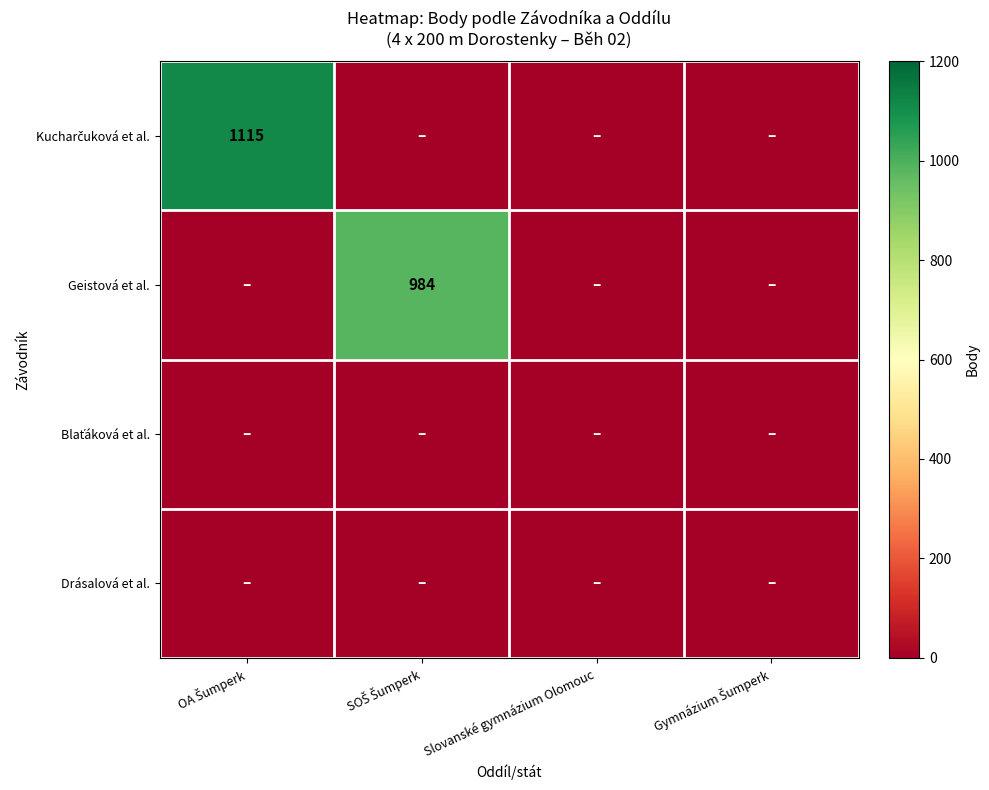

What is the approximate value of Geistová et al. at SOŠ Šumperk, to the nearest 10?

980